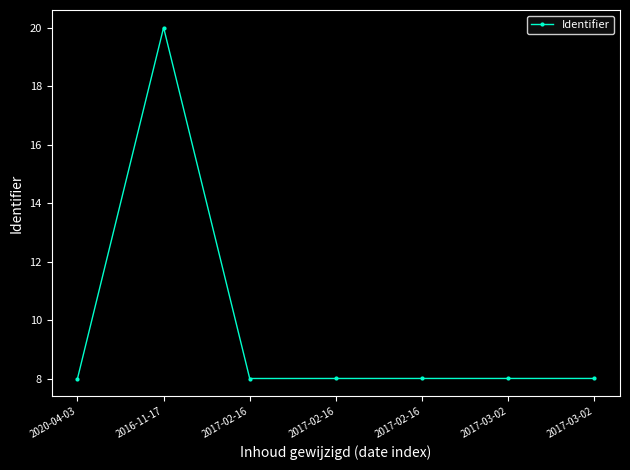

Which category has the lowest value across all series?

2020-04-03